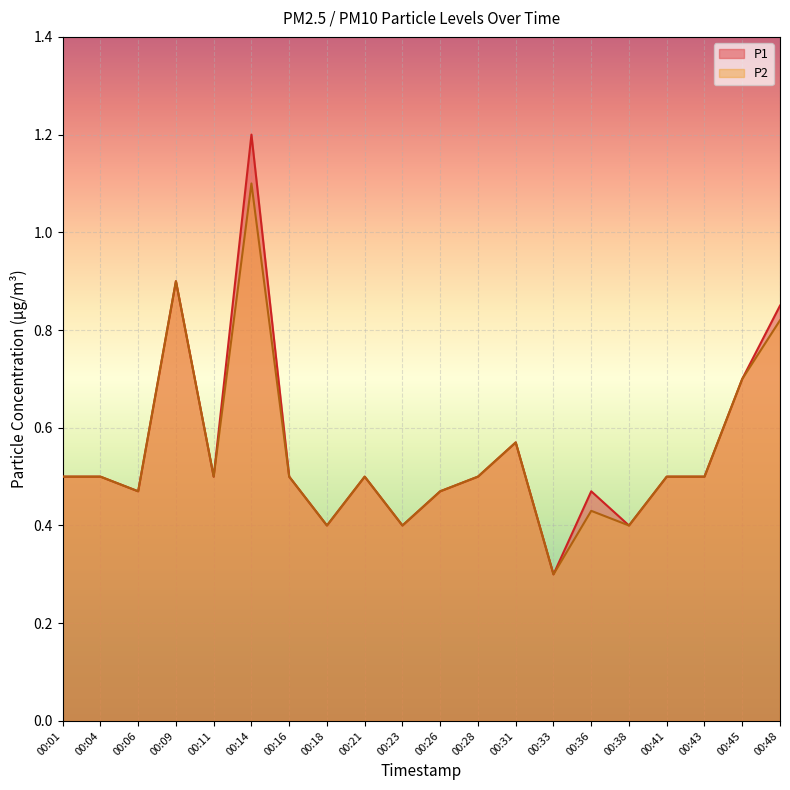

The value of P2 at 00:21 is 0.5. True or false?

True